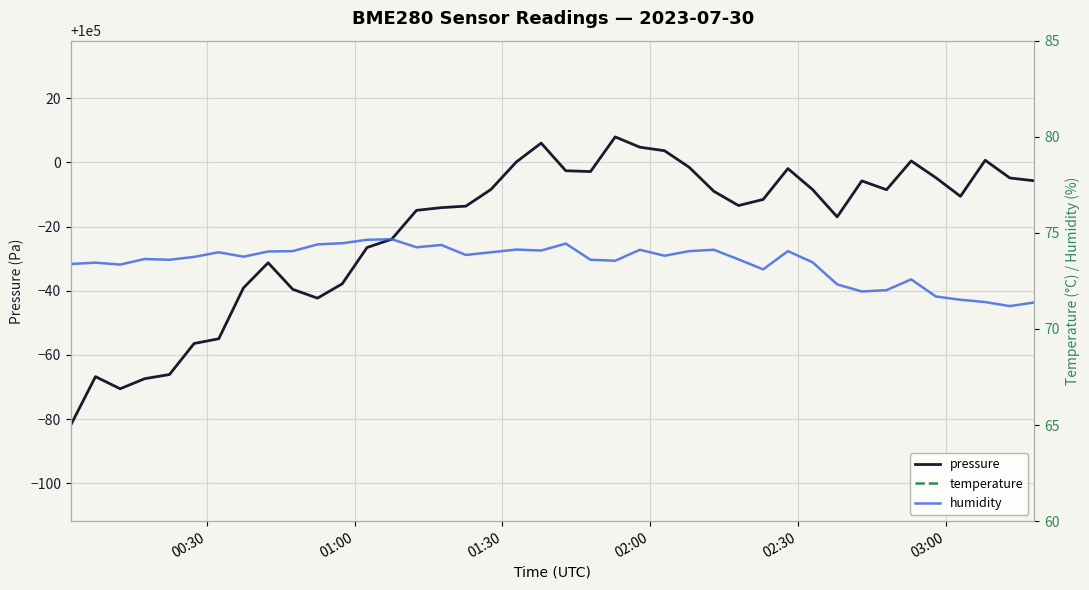

How many interior local peaks does the humidity series have?

11